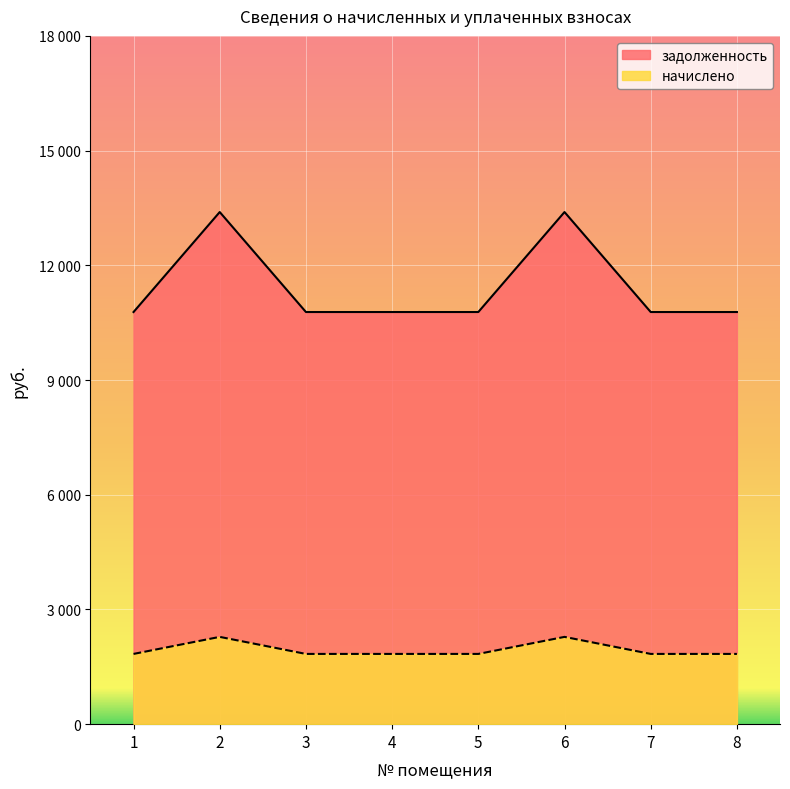

True or false: задолженность and начислено intersect in this chart.

False